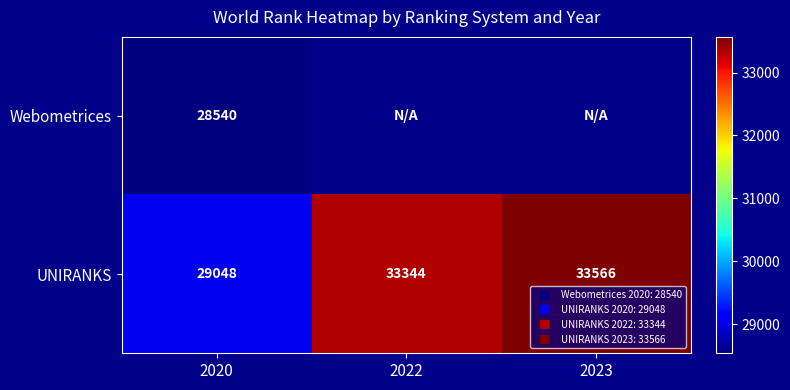

True or false: UNIRANKS has a value of 33566.0 at 2023.

True